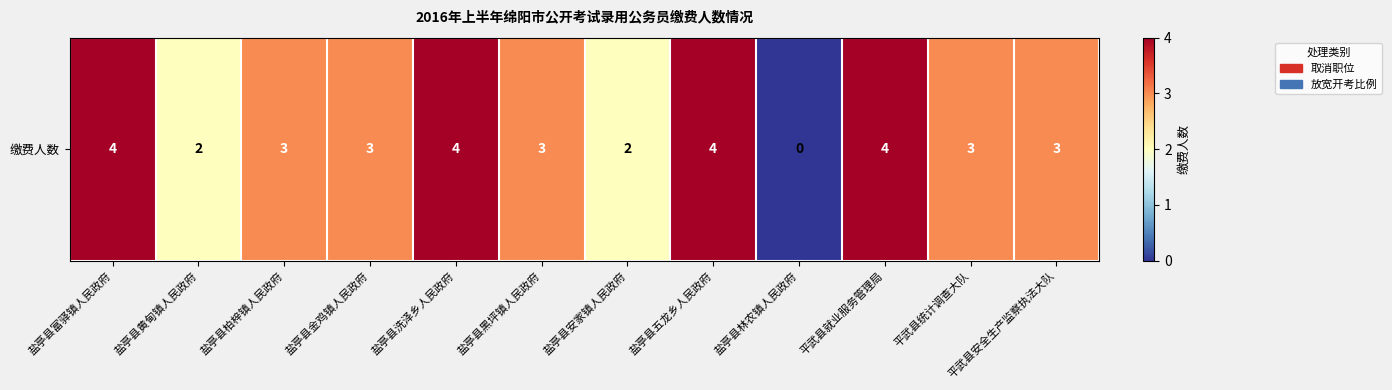

At which label does the data first exceed 3?

盐亭县富驿镇人民政府